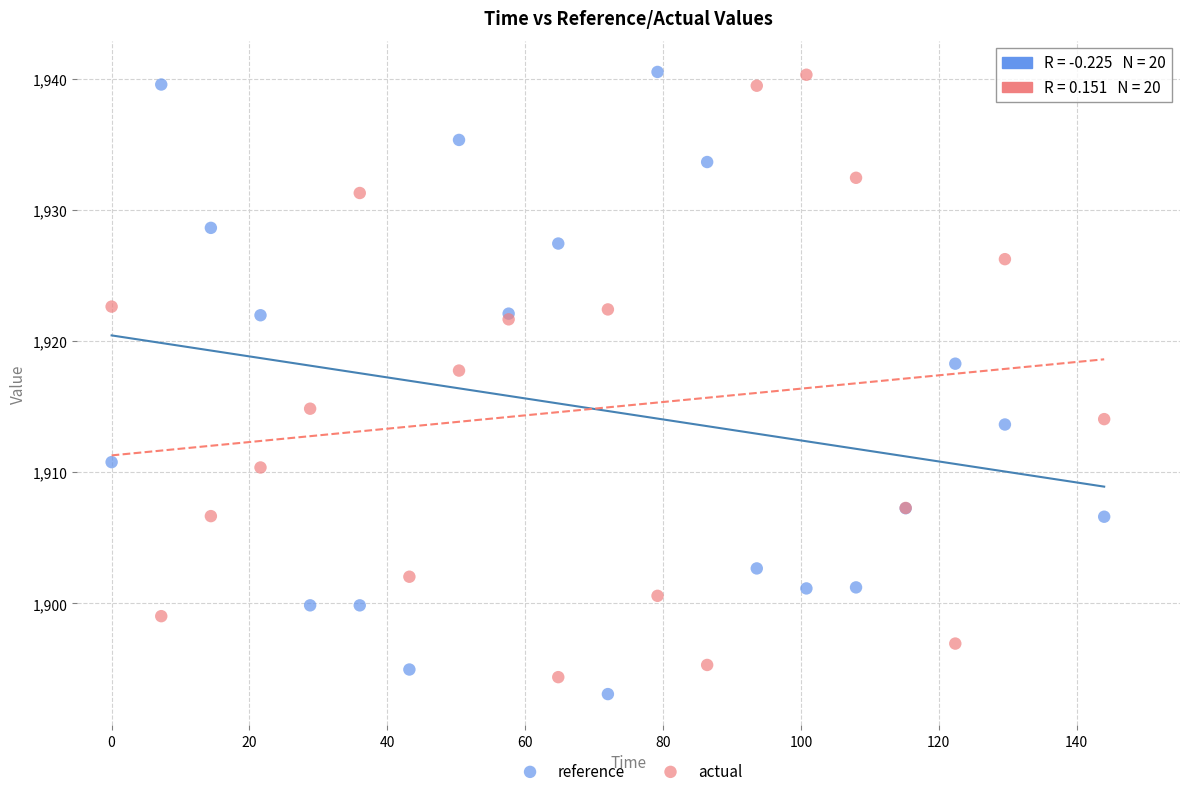

What is the X range (max minus min) for the scatter plot?

144.0